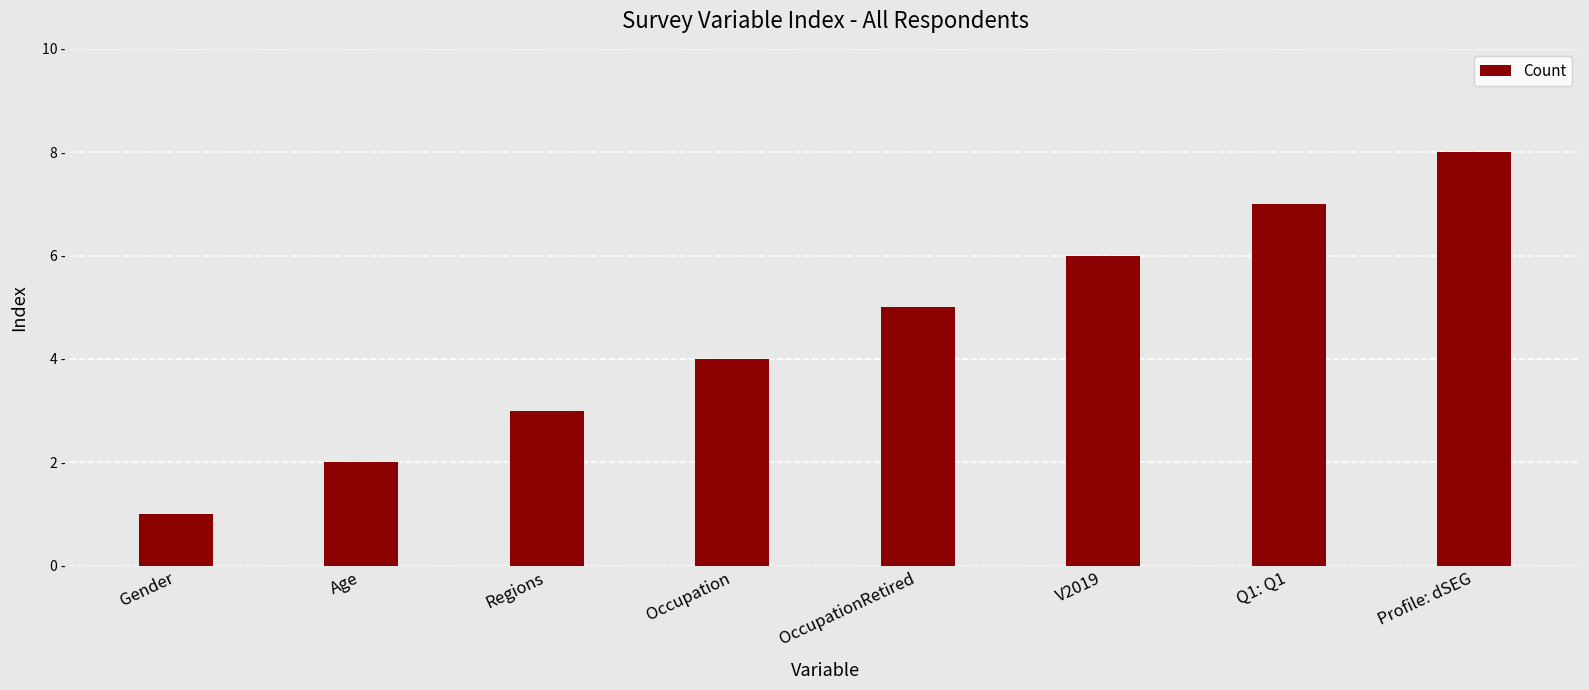

Which has a higher value, Profile: dSEG or OccupationRetired?

Profile: dSEG